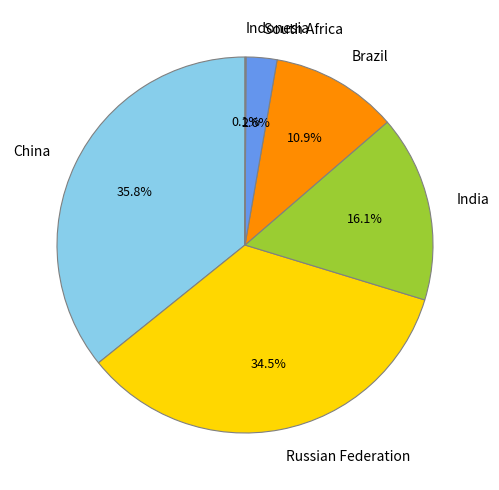

Between India and Russian Federation, which is larger?

Russian Federation